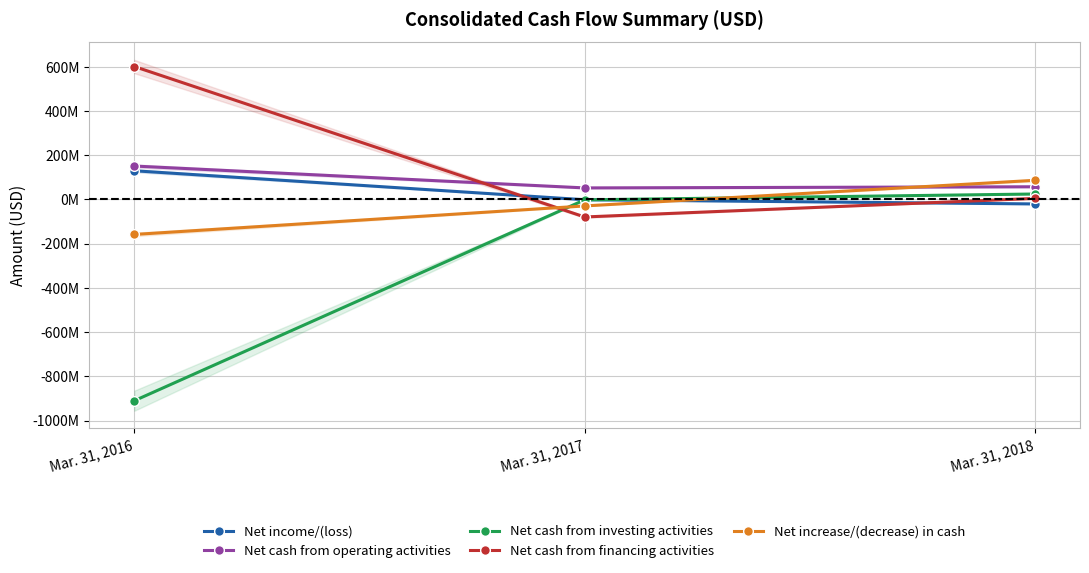

How many values in the Net income/(loss) series exceed -1441815?

1